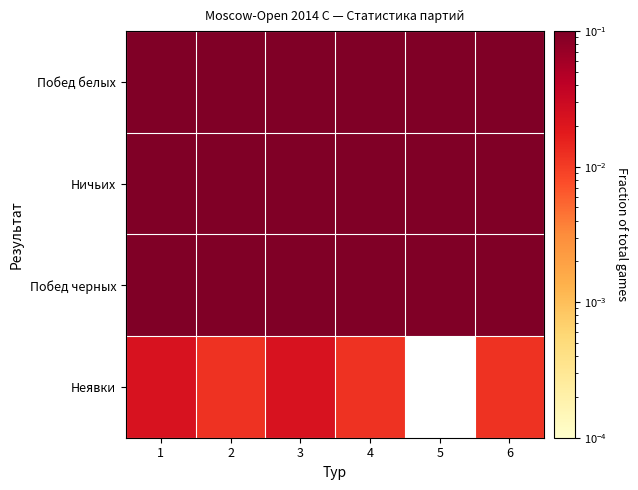

Which series has the largest total across all categories?

Побед белых